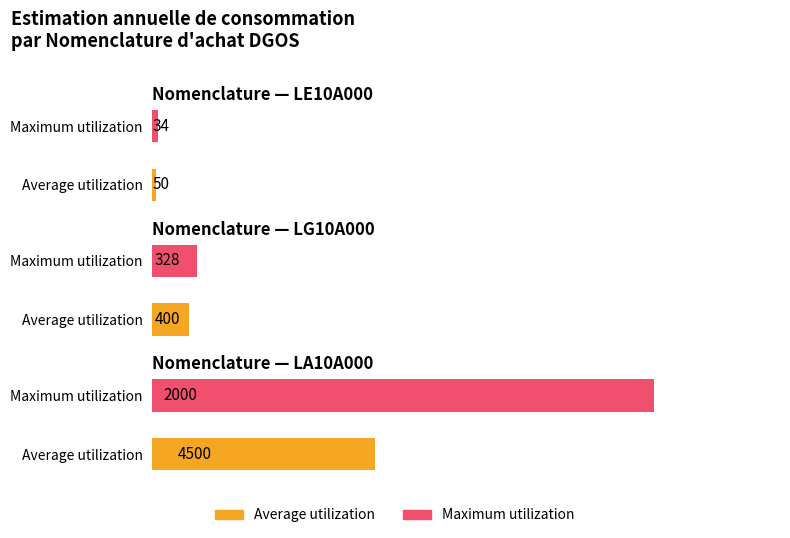

How many series are shown in this chart?

2